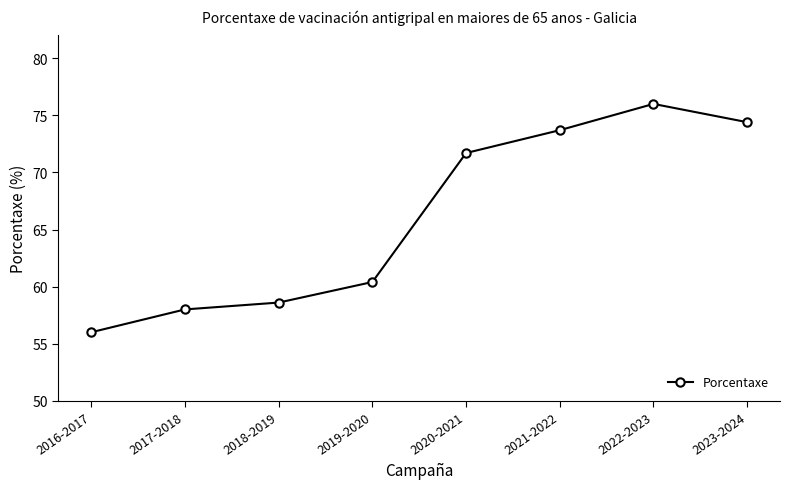

Is it true that the value at 2018-2019 is 58.6?

True